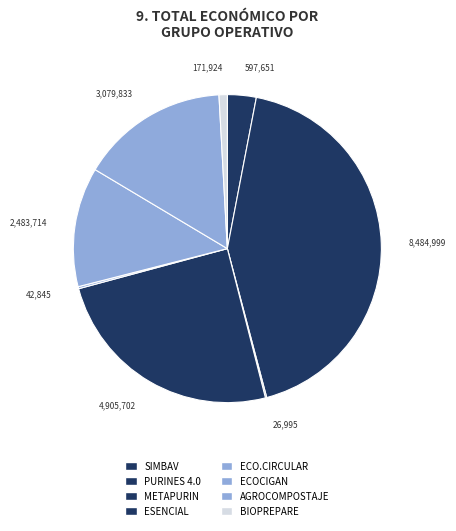

What percentage is the ECOCIGAN slice, to the nearest percent?

13%